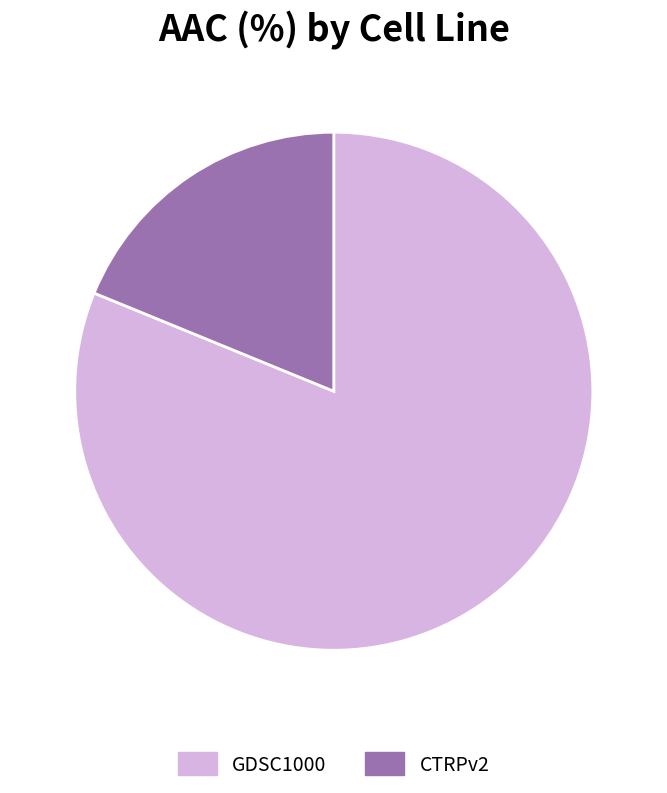

The CTRPv2 slice represents 19% of the pie. True or false?

True